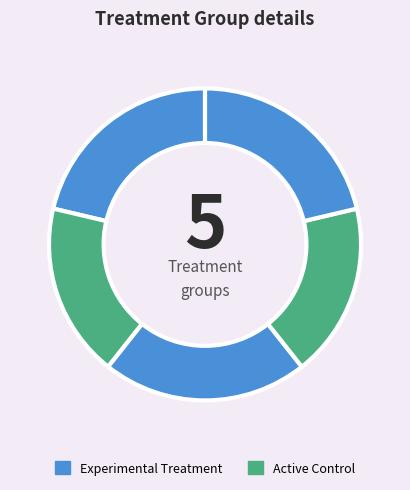

How many segments does this pie chart have?

5